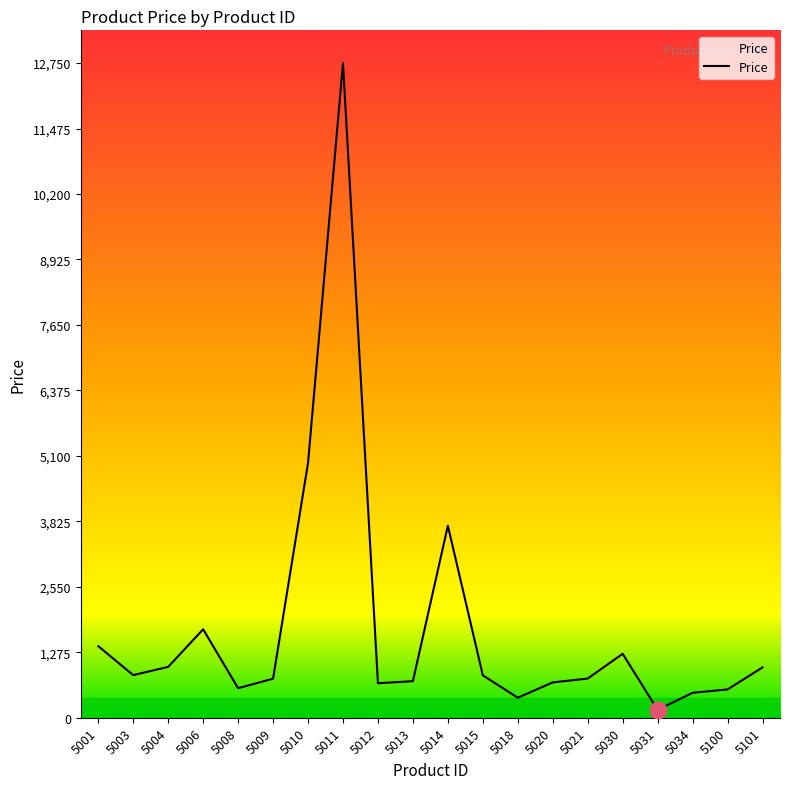

Where is the data nearest to the value 6451?

5010